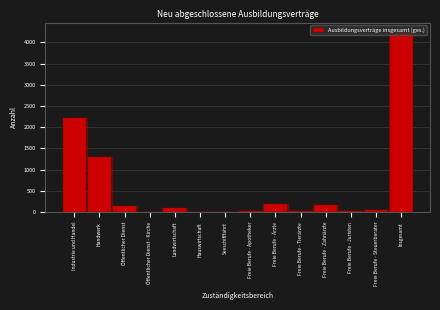

Between Freie Berufe - Tierärzte and Öffentlicher Dienst, which is larger?

Öffentlicher Dienst